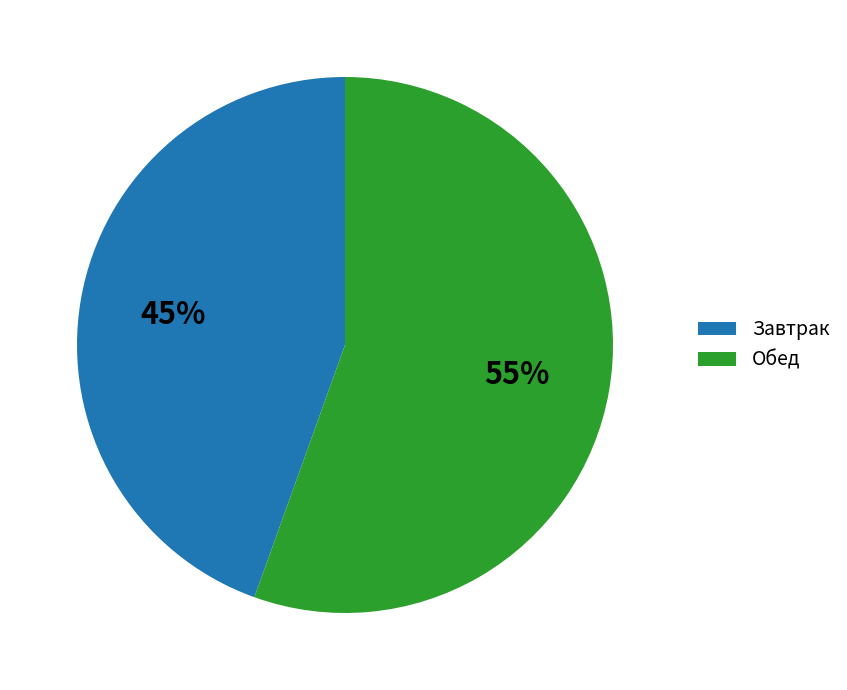

True or false: Обед accounts for 55% of the total.

True